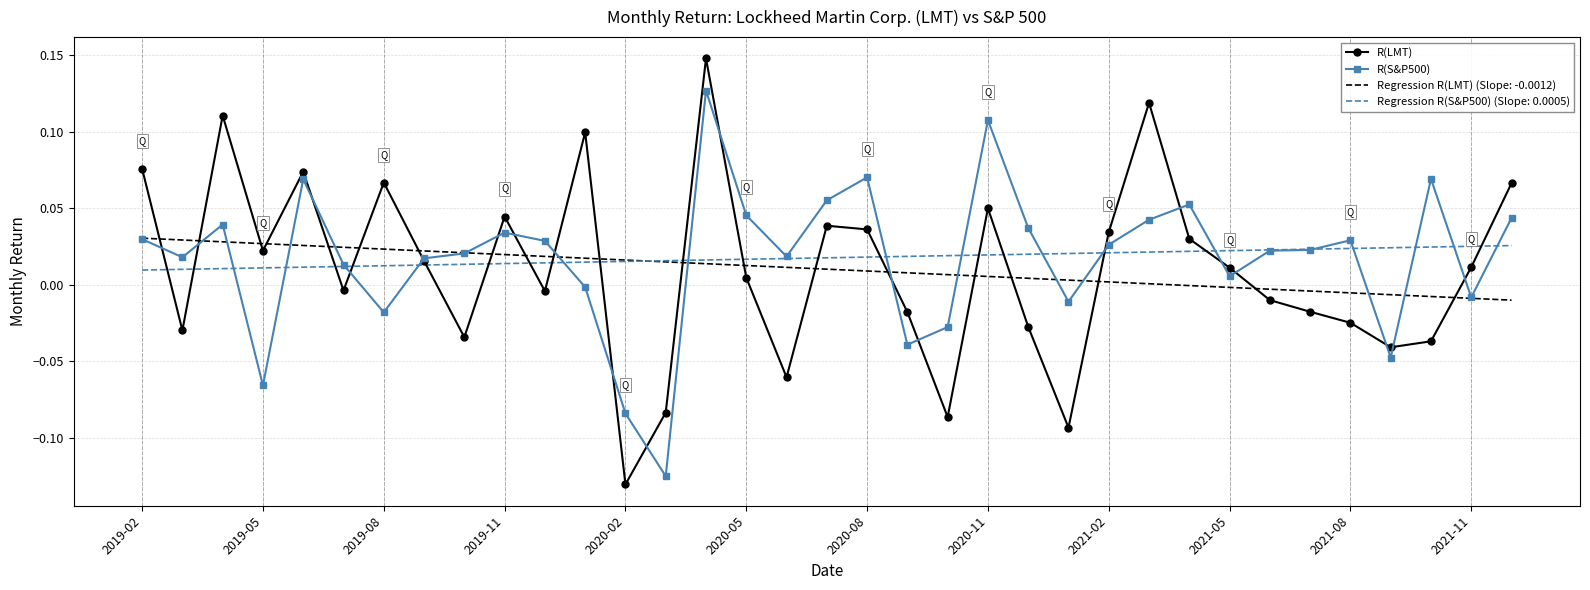

Which series has the widest spread of values?

R(LMT)